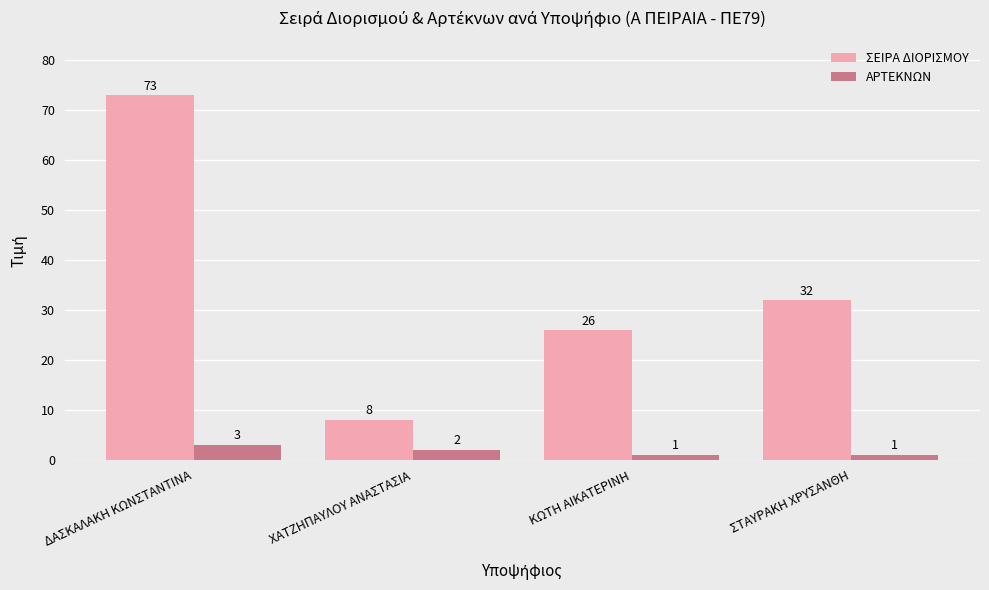

What value does the ΣΕΙΡΑ ΔΙΟΡΙΣΜΟΥ series have at ΔΑΣΚΑΛΑΚΗ ΚΩΝΣΤΑΝΤΙΝΑ?

73